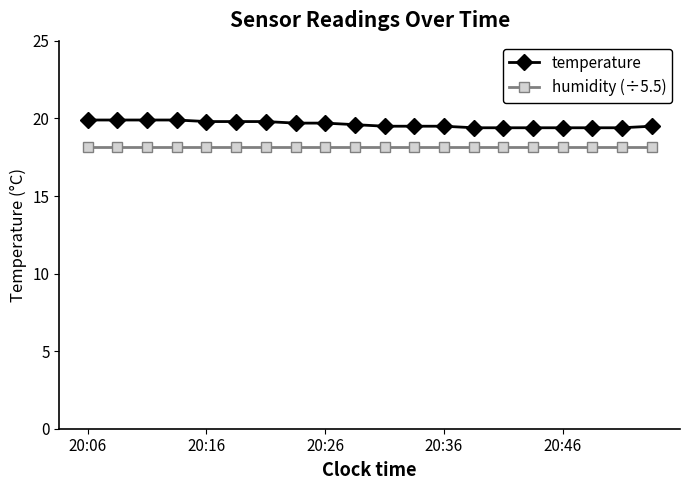

True or false: humidity (÷5.5) and temperature intersect in this chart.

False